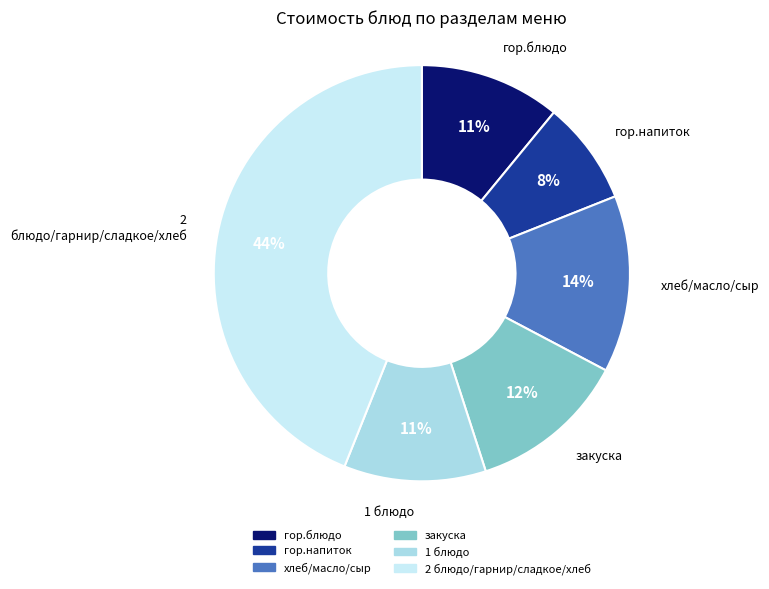

What is the smallest slice in the pie chart?

гор.напиток